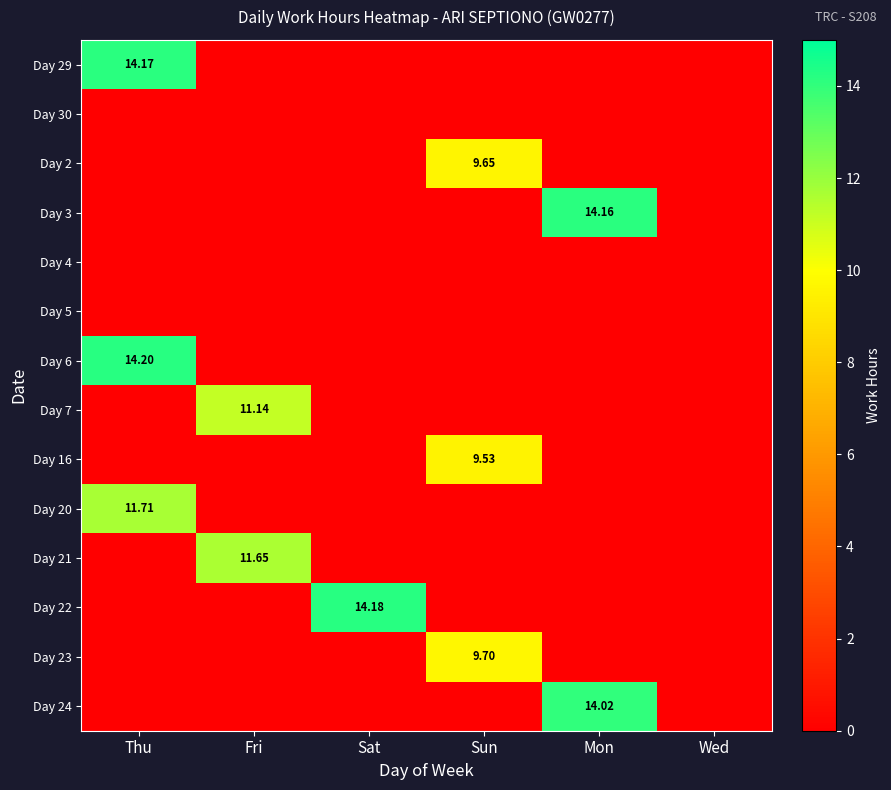

Which category has the highest value across all series?

Thu